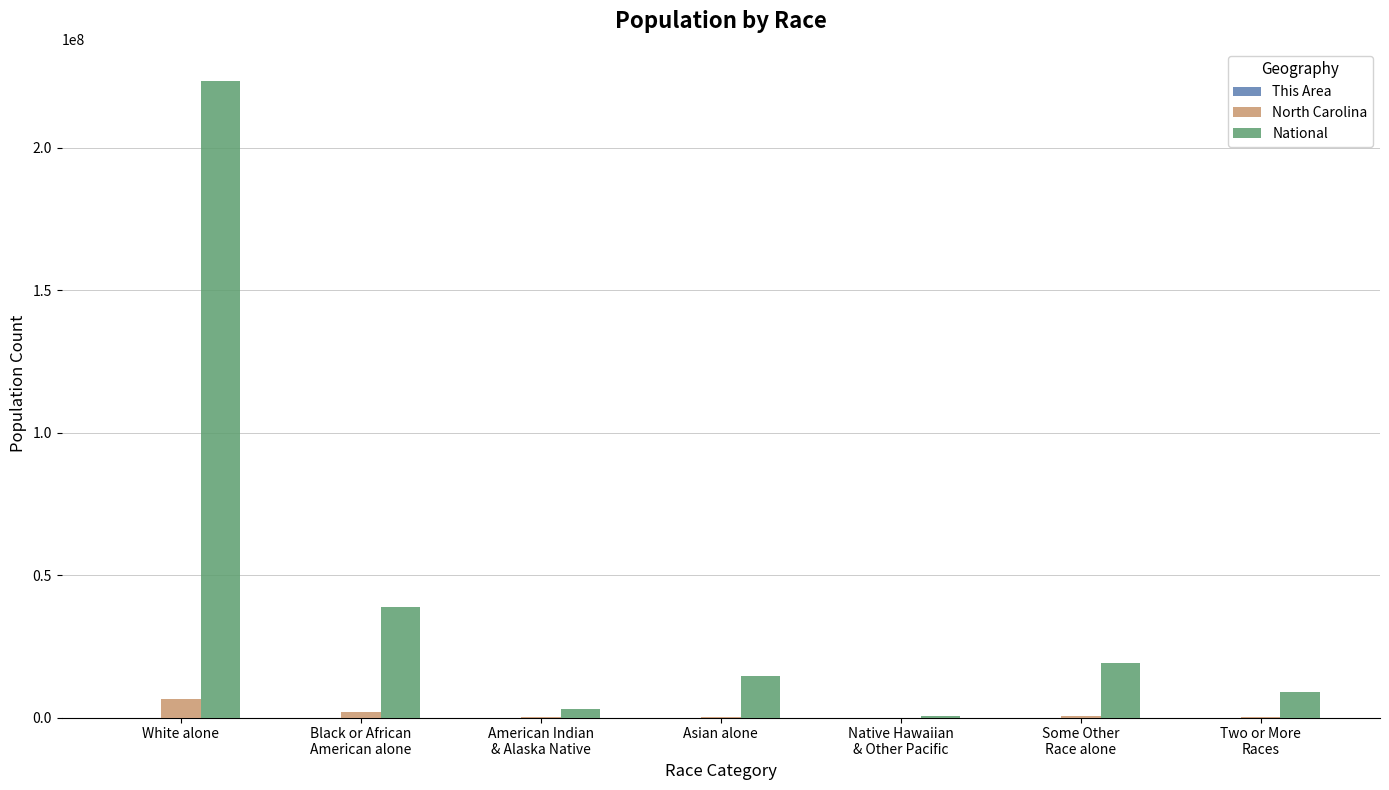

Which series changed the most between Some Other
Race alone and Two or More
Races?

National